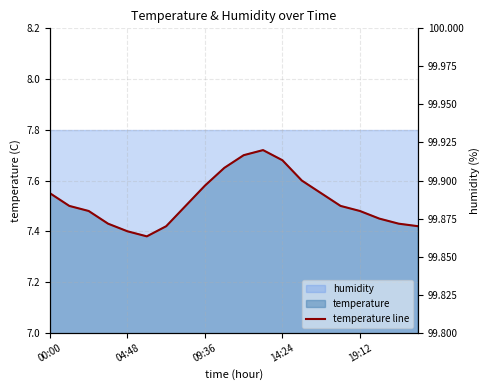

Is it true that the value at 7 is 7.5?

True